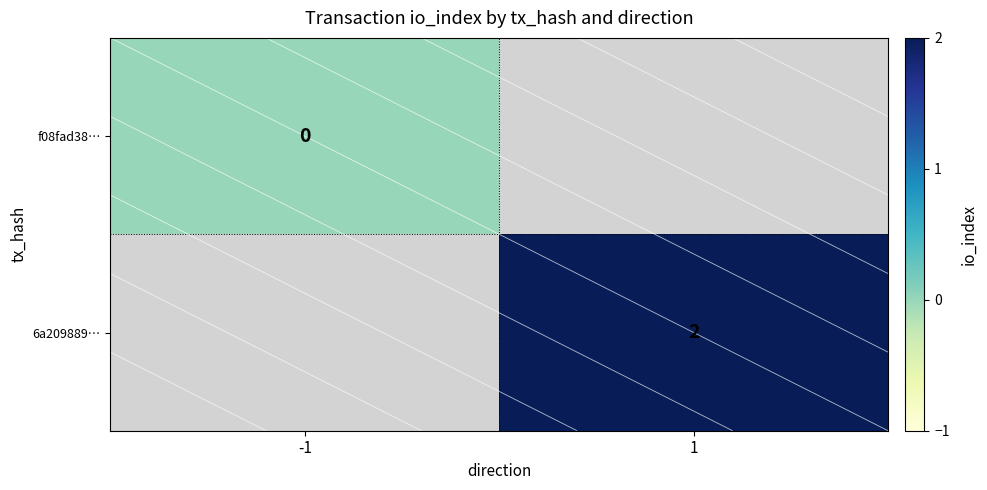

At which category does the chart reach its peak across all series?

1